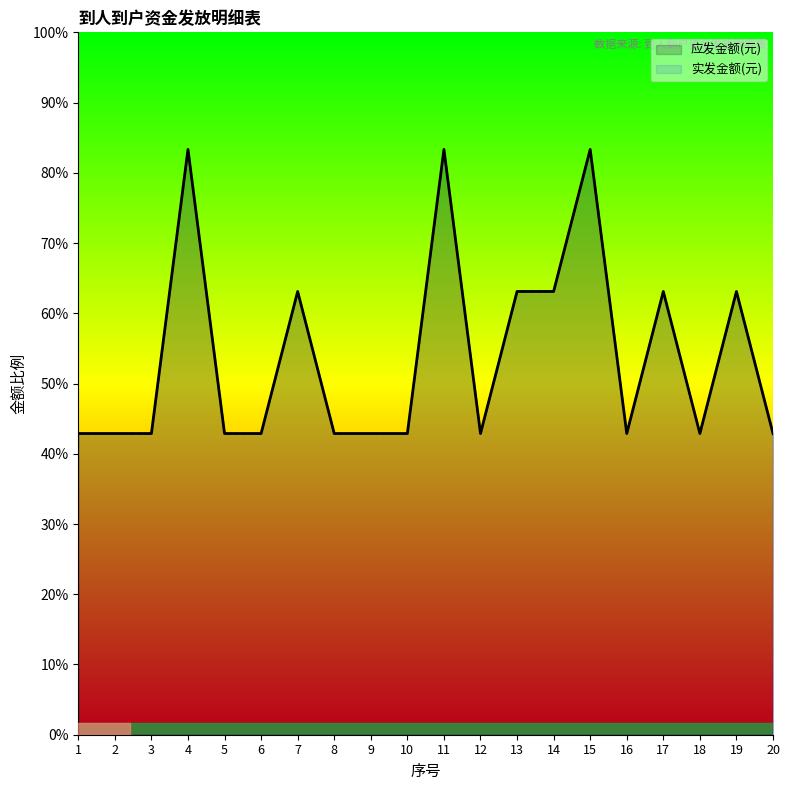

Which series has the largest total across all categories?

应发金额(元)